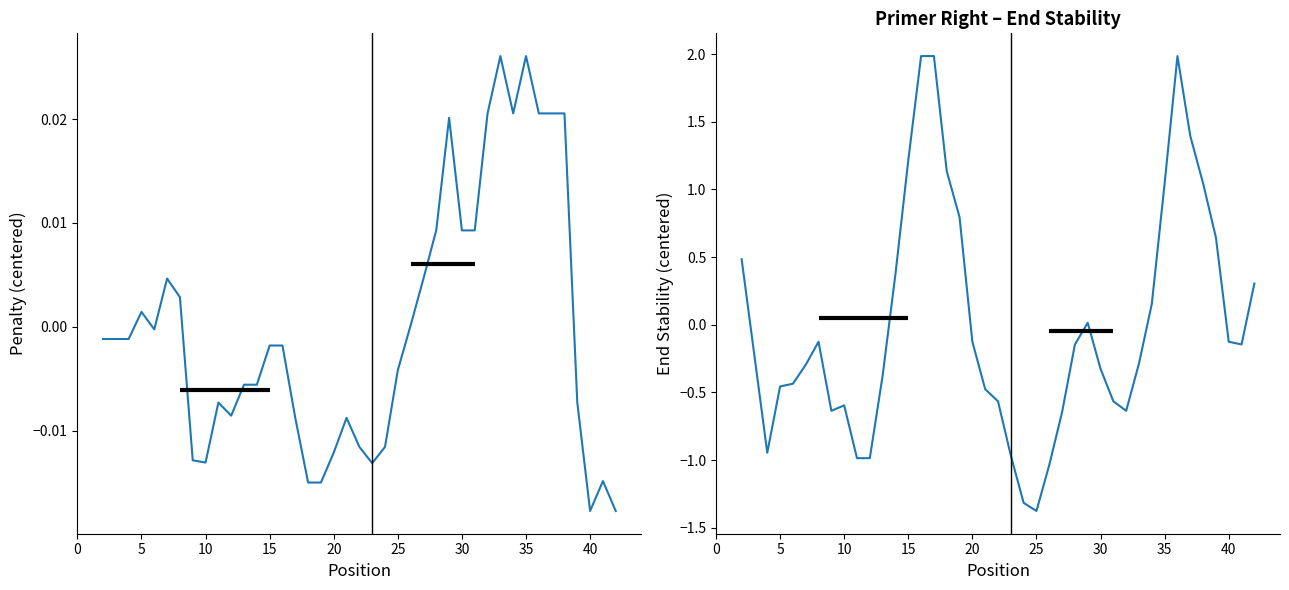

How many lines are shown in the chart?

2